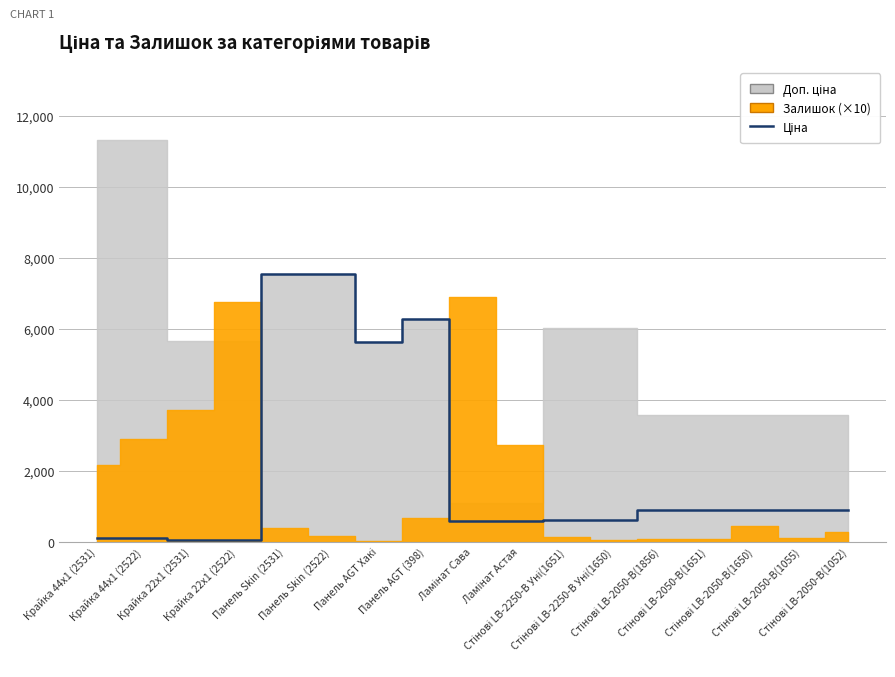

What is the difference between the maximum and minimum values?

7489.2